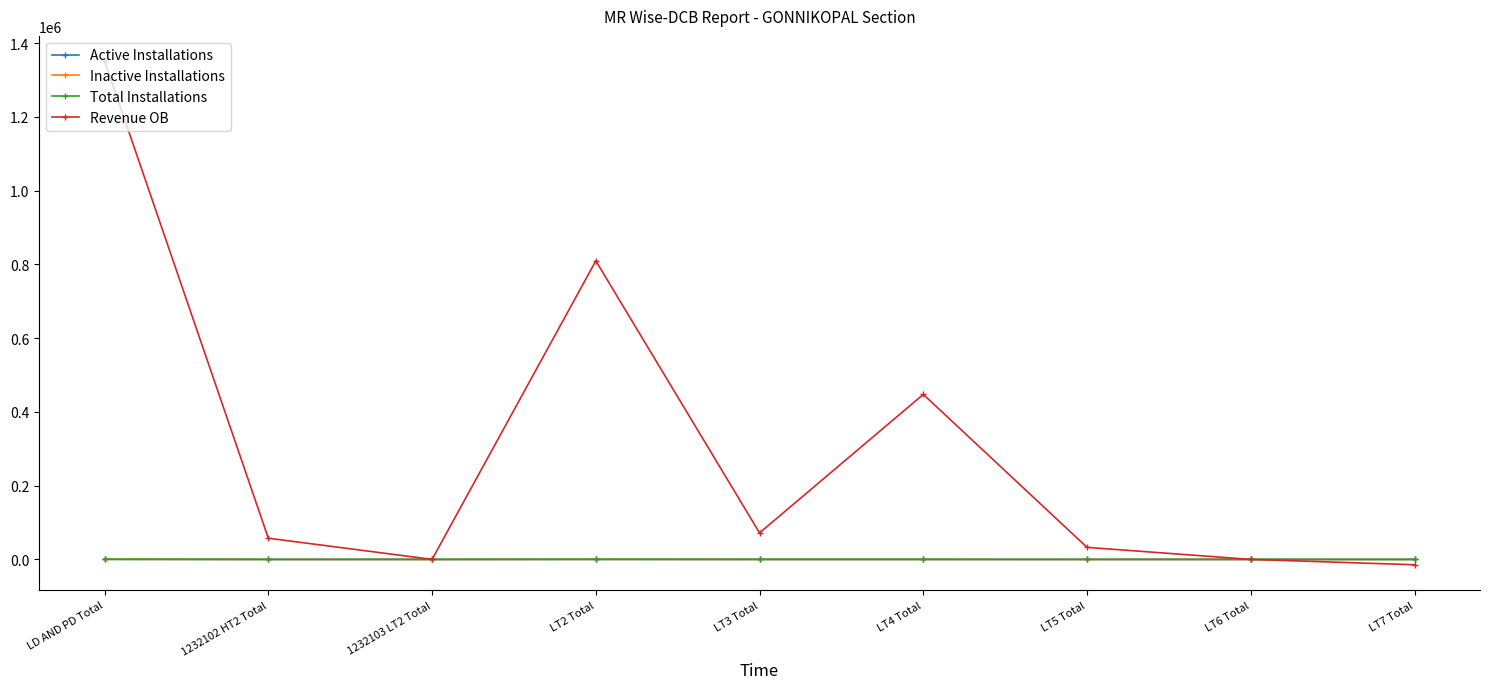

Which series has the widest spread of values?

Revenue OB